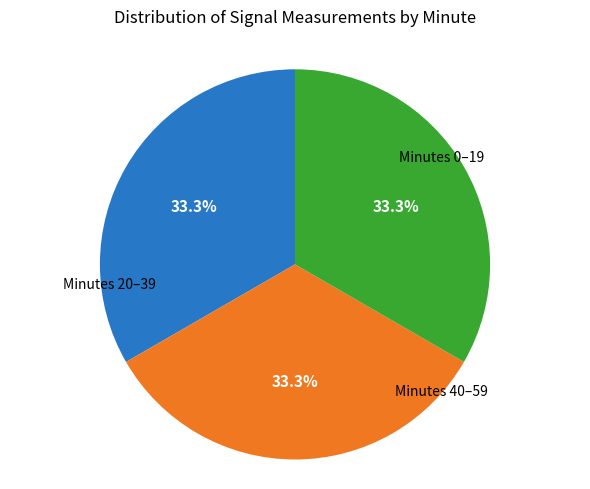

Is there any slice that represents more than half of the pie?

No